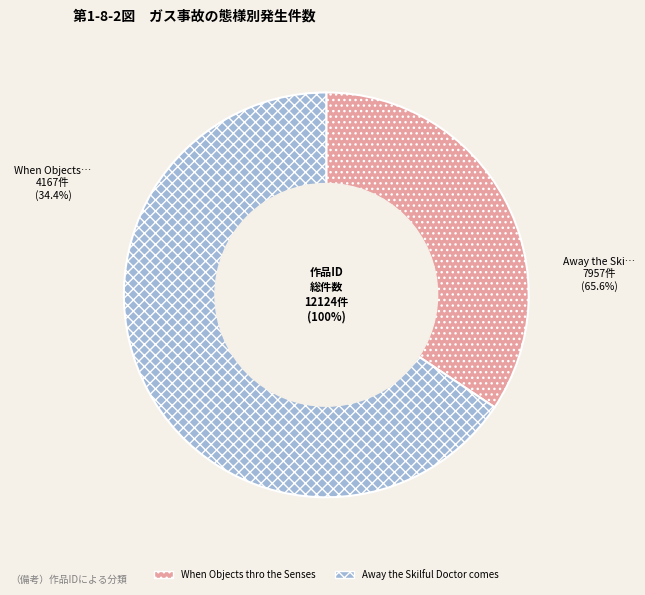

Which slice represents more than half of the pie?

Away the Skilful Doctor comes